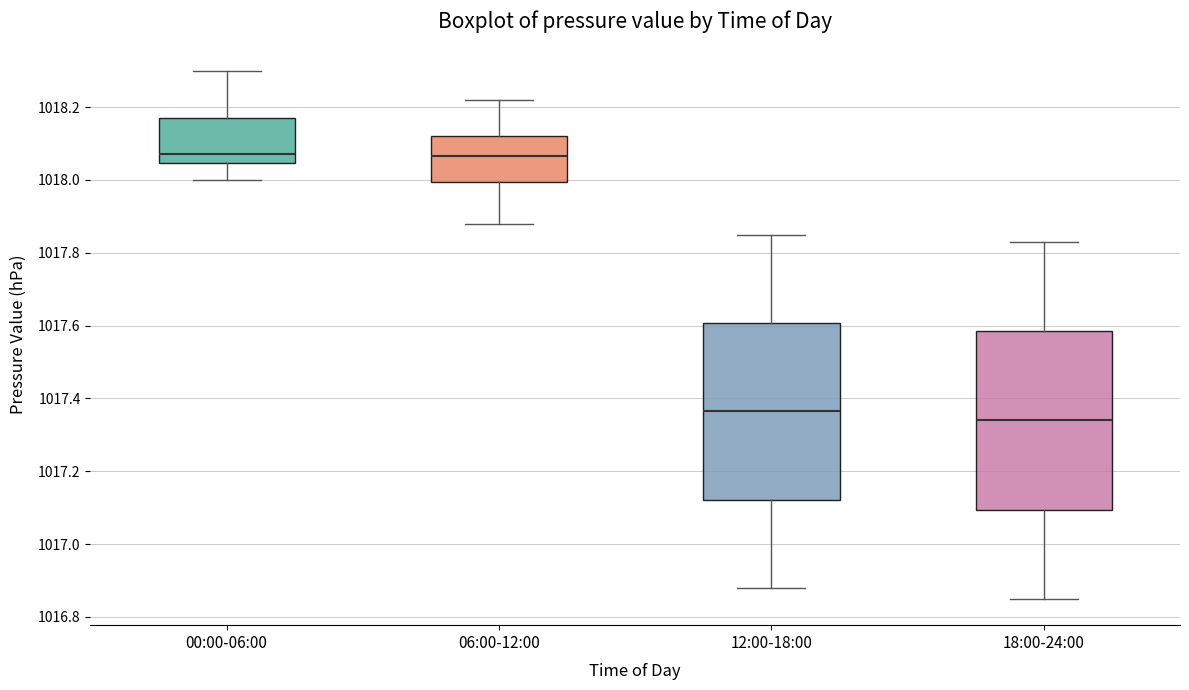

Reading left to right, read every box against the y-axis: the position of its median line, the range the box covers, and the ends of its whiskers. The values are not printed on the chart, so give them approximately, as read against the axis.

00:00-06:00: median 1018.08, box 1018.04 to 1018.18, whiskers 1018.00 to 1018.30
06:00-12:00: median 1018.06, box 1018.00 to 1018.12, whiskers 1017.88 to 1018.22
12:00-18:00: median 1017.36, box 1017.12 to 1017.60, whiskers 1016.88 to 1017.86
18:00-24:00: median 1017.34, box 1017.10 to 1017.58, whiskers 1016.86 to 1017.84